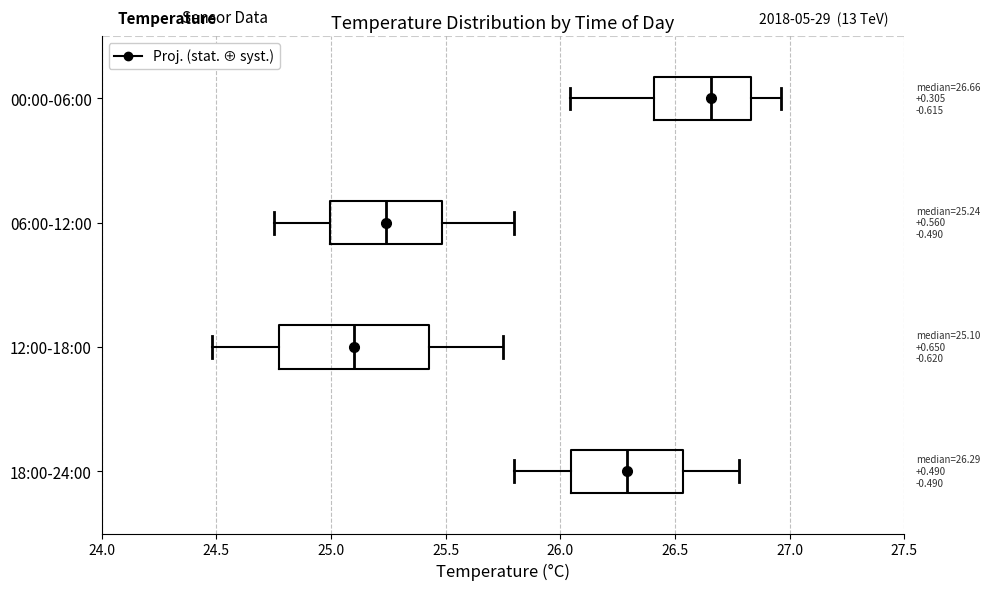

Which box's median line is the furthest to the left?

12:00-18:00